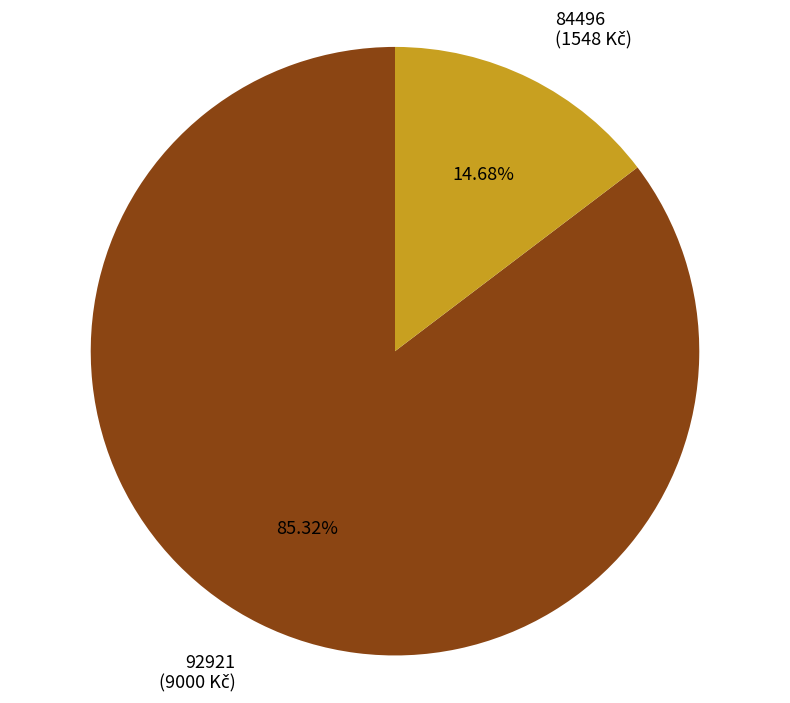

Approximately how many times larger is the value at 92921 compared to 84496?

5.8